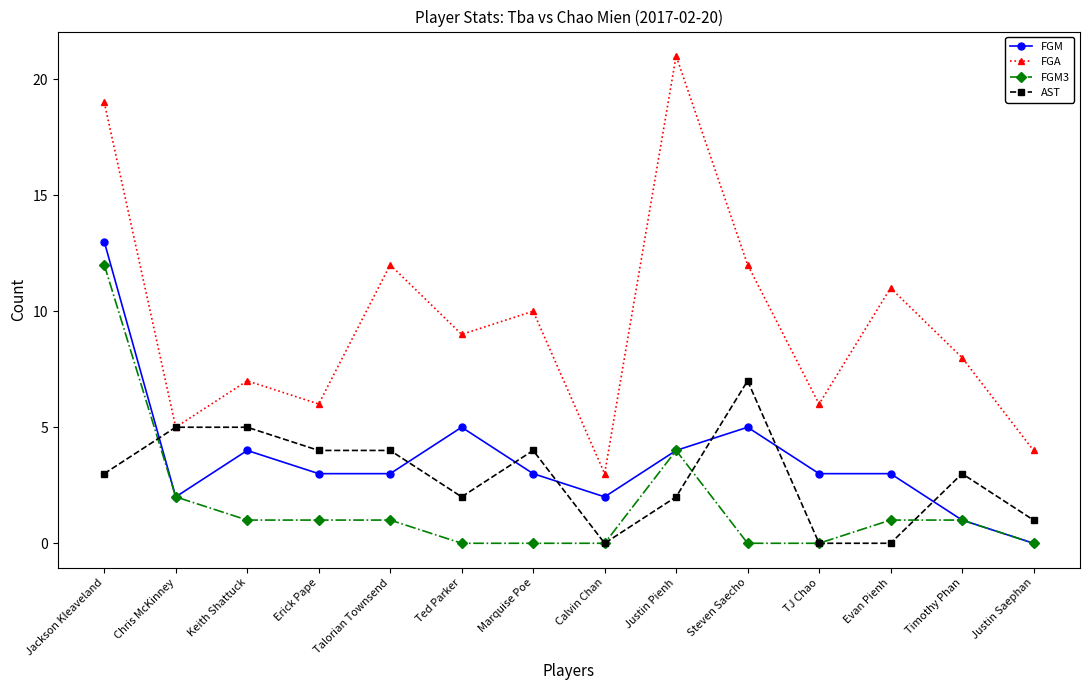

Reading left to right, transcribe all the data shown in this chart.

FGM: Jackson Kleaveland=13	Chris McKinney=2	Keith Shattuck=4	Erick Pape=3	Talorian Townsend=3	Ted Parker=5	Marquise Poe=3	Calvin Chan=2	Justin Pienh=4	Steven Saecho=5	TJ Chao=3	Evan Pienh=3	Timothy Phan=1	Justin Saephan=0
FGA: Jackson Kleaveland=19	Chris McKinney=5	Keith Shattuck=7	Erick Pape=6	Talorian Townsend=12	Ted Parker=9	Marquise Poe=10	Calvin Chan=3	Justin Pienh=21	Steven Saecho=12	TJ Chao=6	Evan Pienh=11	Timothy Phan=8	Justin Saephan=4
FGM3: Jackson Kleaveland=12	Chris McKinney=2	Keith Shattuck=1	Erick Pape=1	Talorian Townsend=1	Ted Parker=0	Marquise Poe=0	Calvin Chan=0	Justin Pienh=4	Steven Saecho=0	TJ Chao=0	Evan Pienh=1	Timothy Phan=1	Justin Saephan=0
AST: Jackson Kleaveland=3	Chris McKinney=5	Keith Shattuck=5	Erick Pape=4	Talorian Townsend=4	Ted Parker=2	Marquise Poe=4	Calvin Chan=0	Justin Pienh=2	Steven Saecho=7	TJ Chao=0	Evan Pienh=0	Timothy Phan=3	Justin Saephan=1